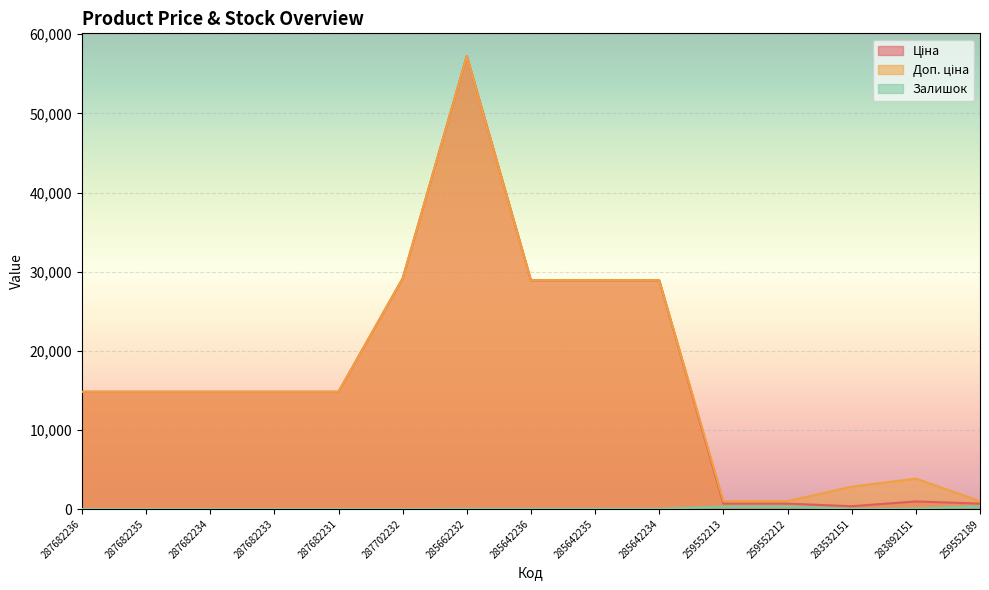

True or false: Ціна and Залишок intersect in this chart.

False